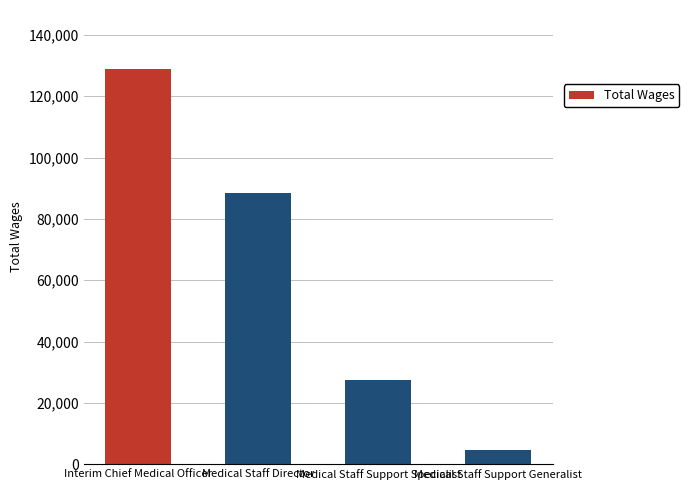

Reading right to left, extract all data points from this chart.

4578	27468	88356	128790